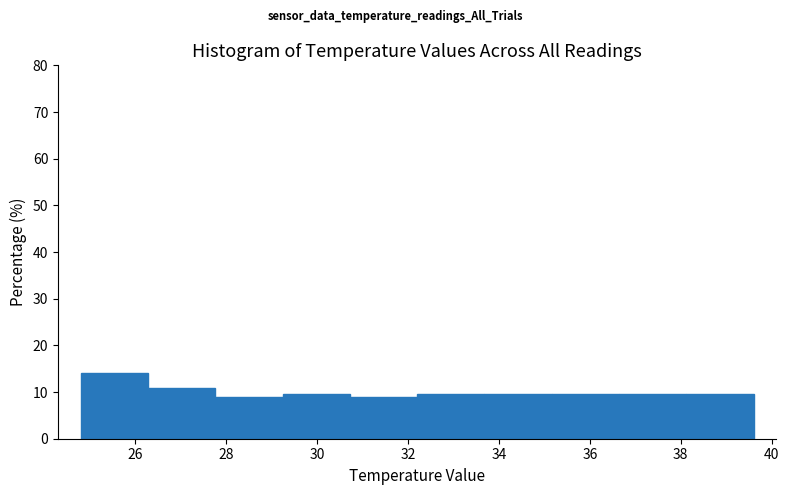

Reading left to right, list every bar in this chart as the range it spans on the x-axis followed by its height. Neither the bar edges nor the heights are printed on the chart, so give them approximately, as read against the axes.

24.80 to 26.28: 14
26.28 to 27.76: 11
27.76 to 29.24: 9
29.24 to 30.72: 10
30.72 to 32.20: 9
32.20 to 33.68: 10
33.68 to 35.16: 10
35.16 to 36.64: 10
36.64 to 38.12: 10
38.12 to 39.60: 10